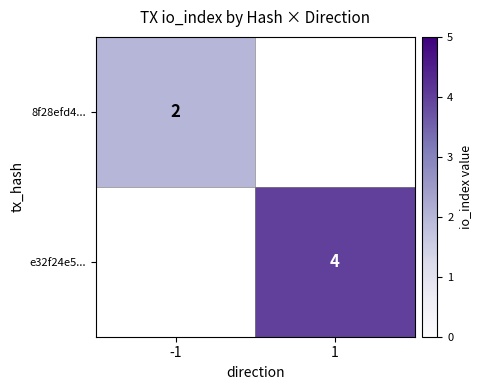

True or false: e32f24e5... has a value of 7 at 1.

False